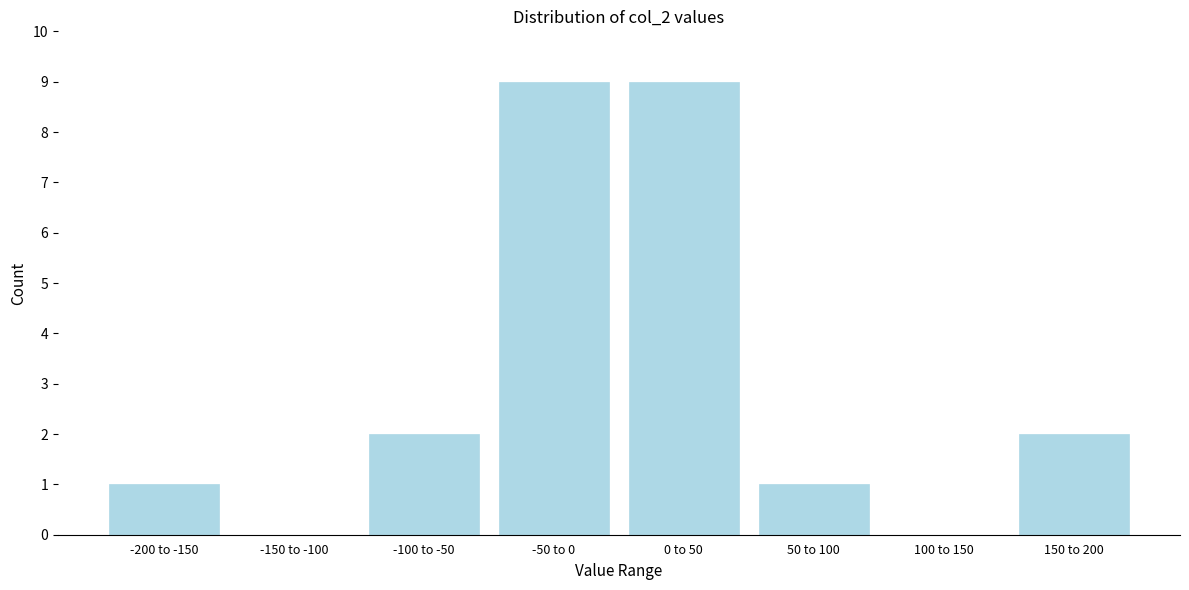

Reading left to right, extract all data points from this chart.

-200 to -150=1	-150 to -100=0	-100 to -50=2	-50 to 0=9	0 to 50=9	50 to 100=1	100 to 150=0	150 to 200=2